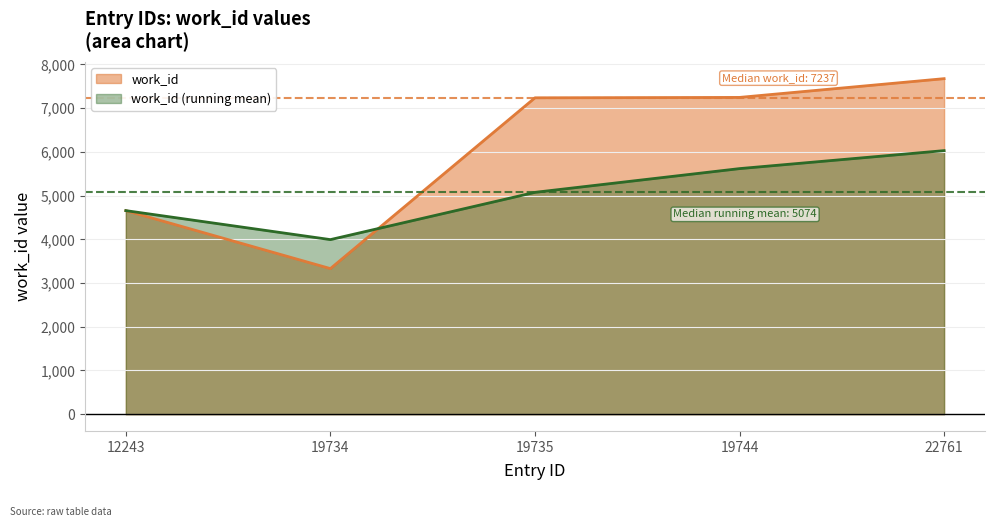

What is the minimum value shown in the chart?

3330.0